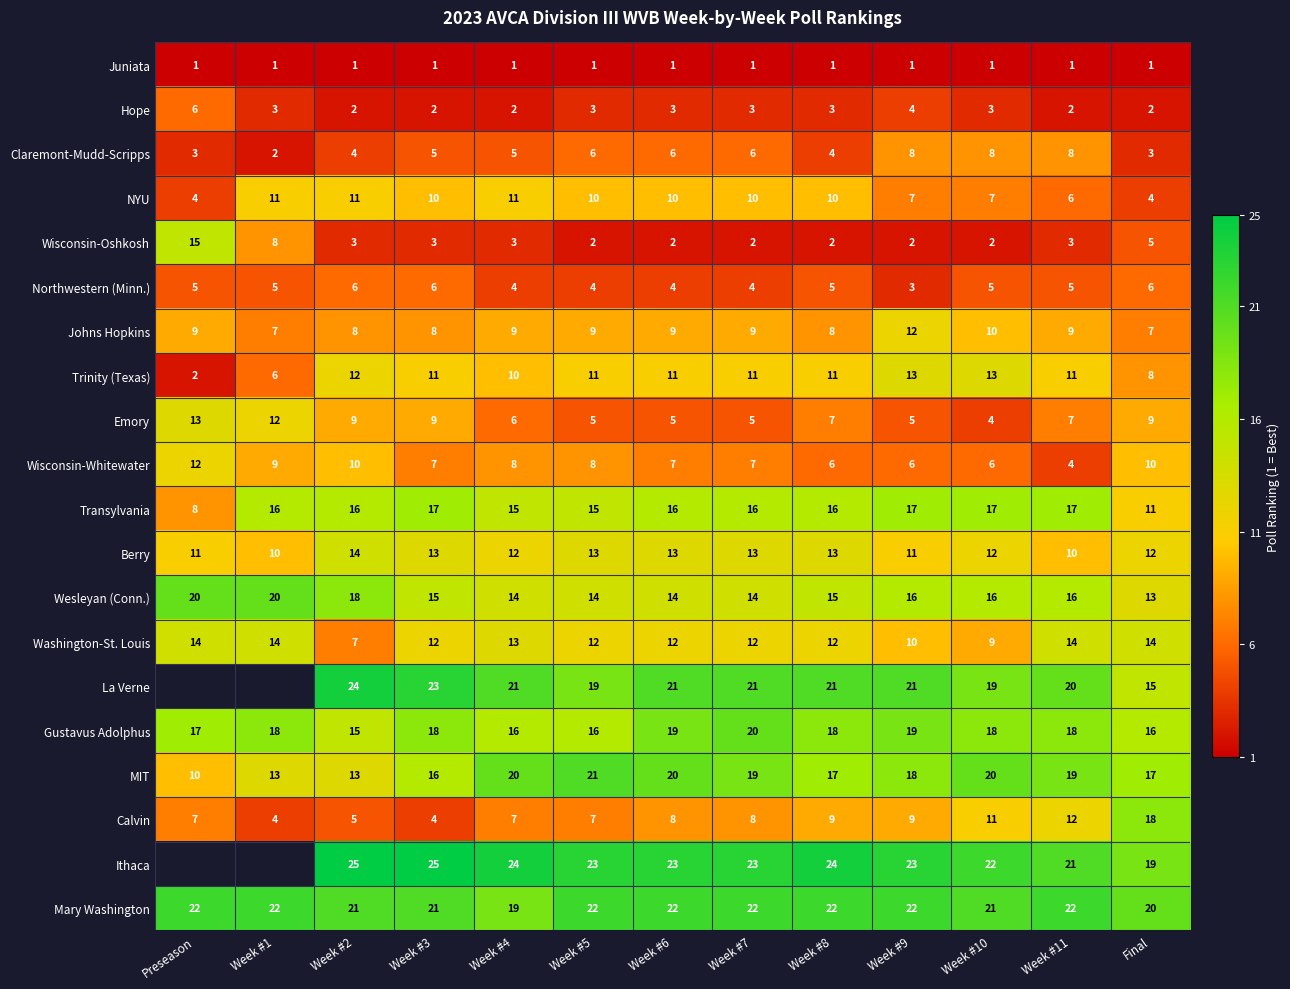

Rank the series at Week #7 from highest to lowest value.

Ithaca, Mary Washington, La Verne, Gustavus Adolphus, MIT, Transylvania, Wesleyan (Conn.), Berry, Washington-St. Louis, Trinity (Texas), NYU, Johns Hopkins, Calvin, Wisconsin-Whitewater, Claremont-Mudd-Scripps, Emory, Northwestern (Minn.), Hope, Wisconsin-Oshkosh, Juniata